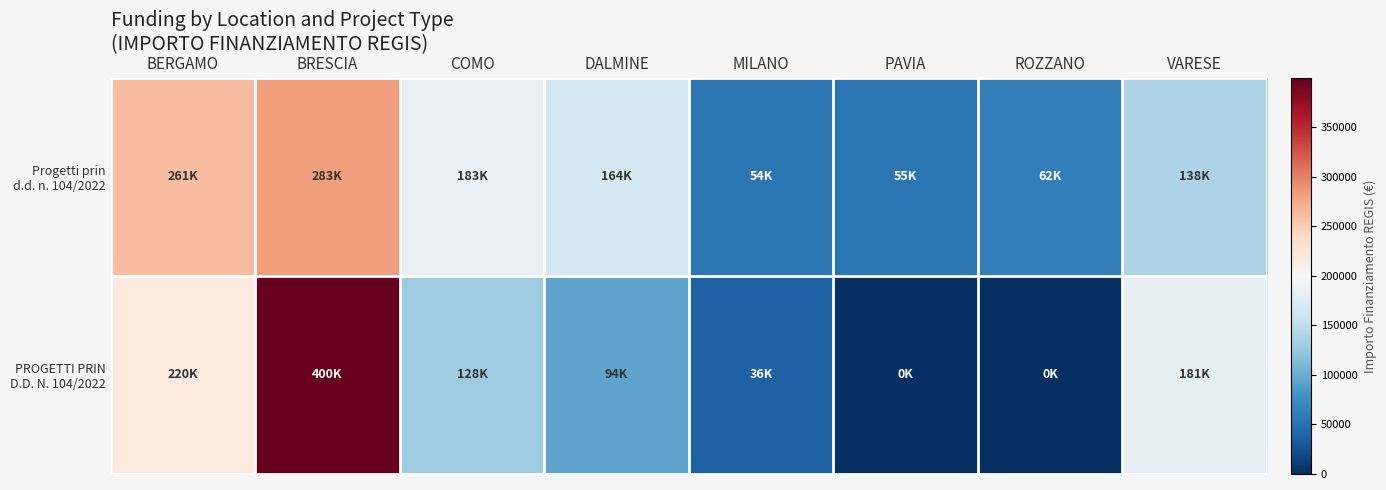

At which category is the sum across all series the highest?

BRESCIA